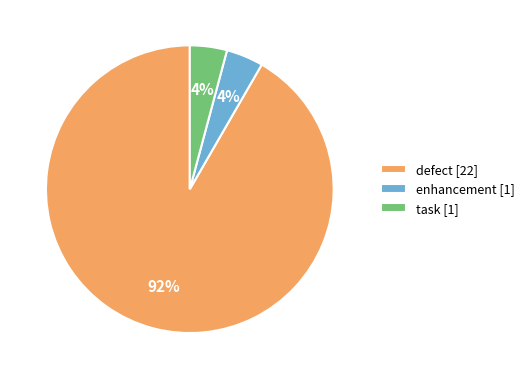

Is the sum of task [1] and defect [22] greater than half?

Yes